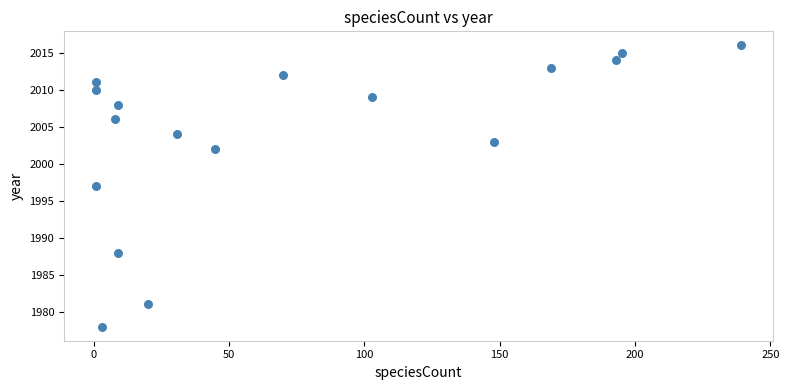

What is the range of Y values (max minus min)?

38